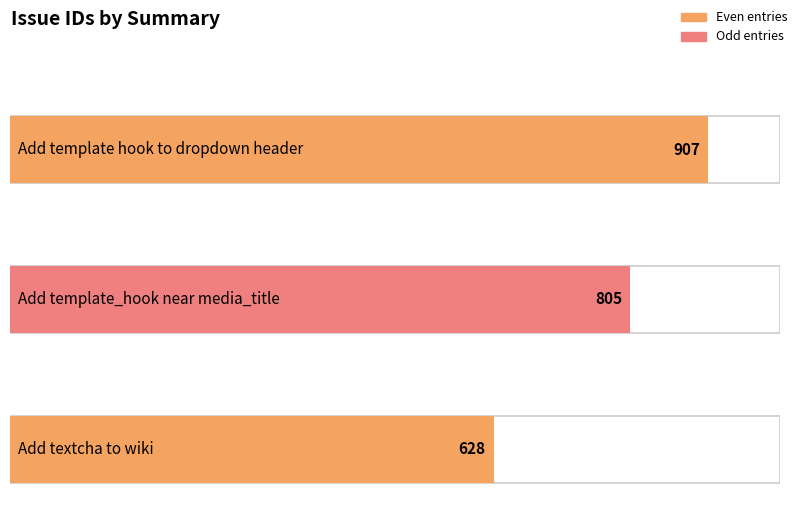

List the labels in order of value, smallest first.

Add textcha to wiki, Add template_hook near media_title, Add template hook to dropdown header